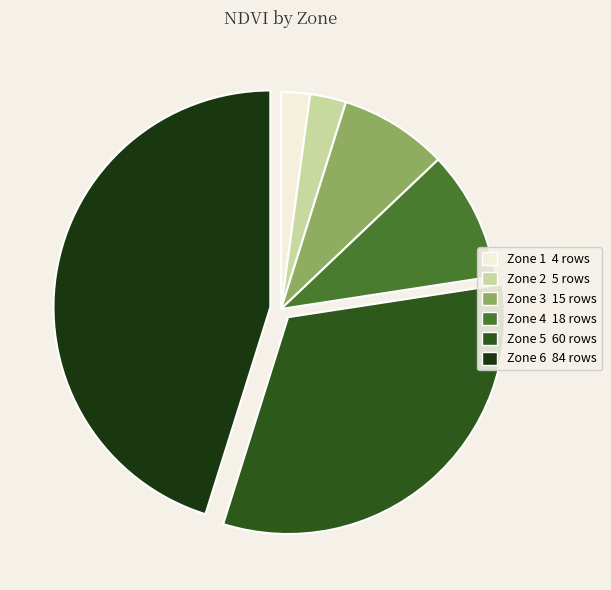

Which category has the smallest portion of the pie?

Zone 1